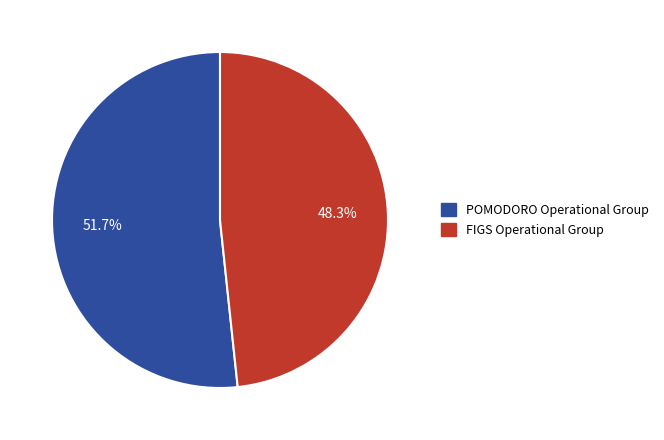

Is there a majority slice in this chart?

Yes